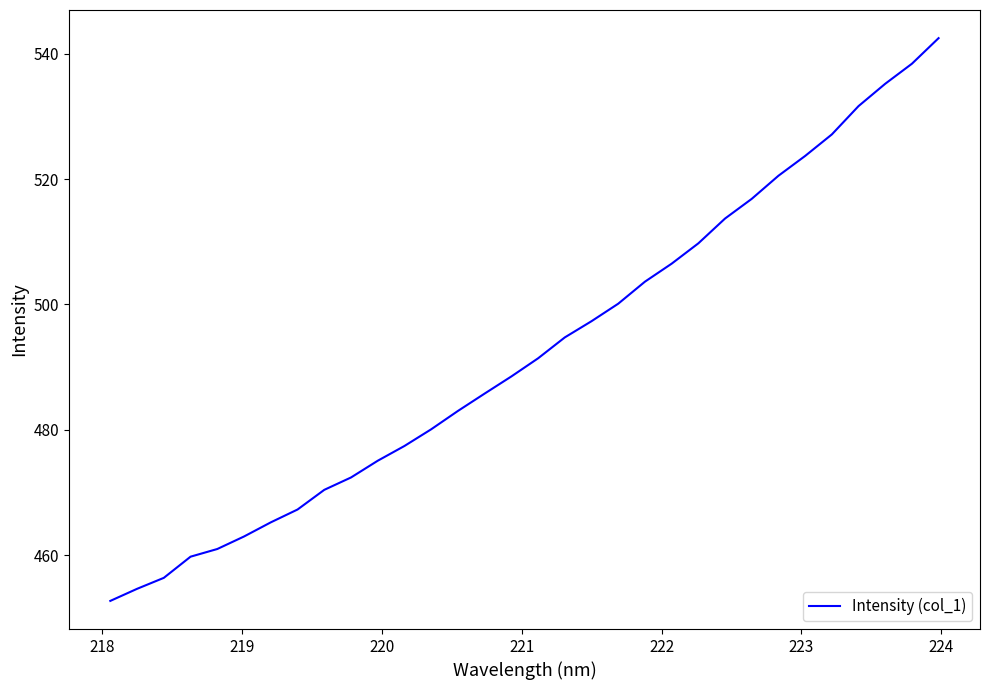

What is the maximum value shown in the chart?

542.5